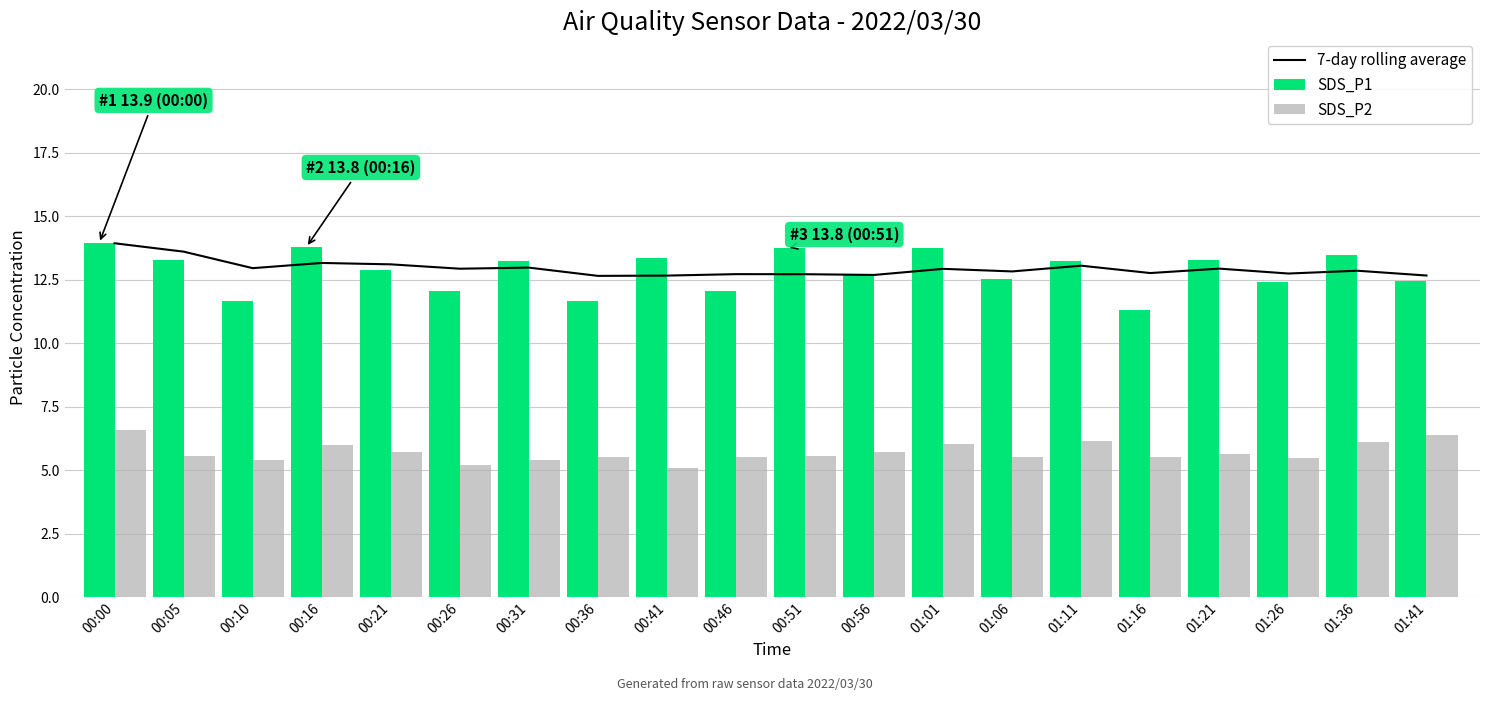

At how many categories does at least one series exceed 12?

20